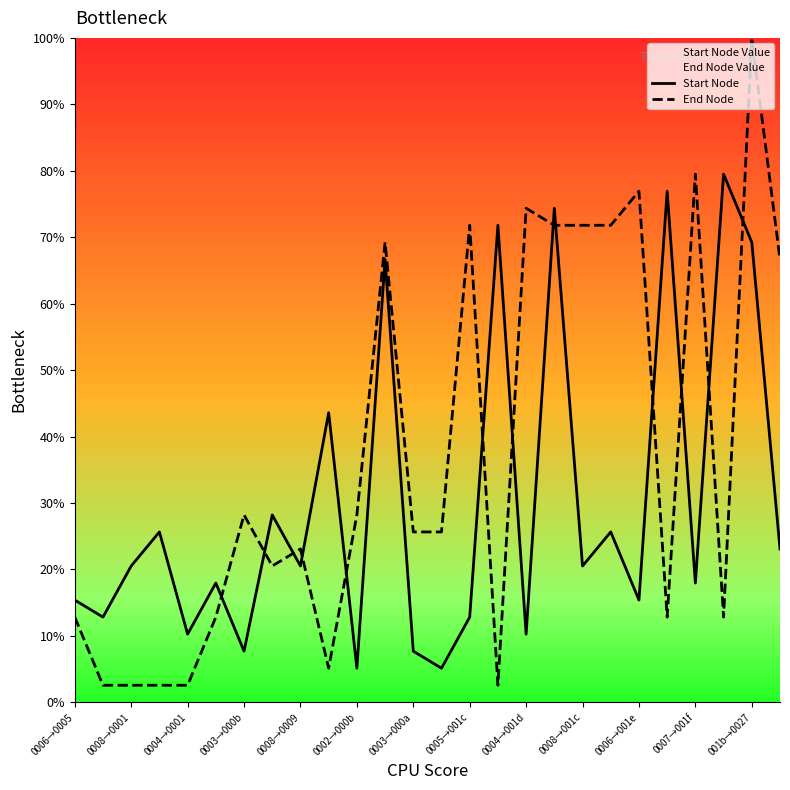

What are all the series names shown in the legend?

Start Node, End Node